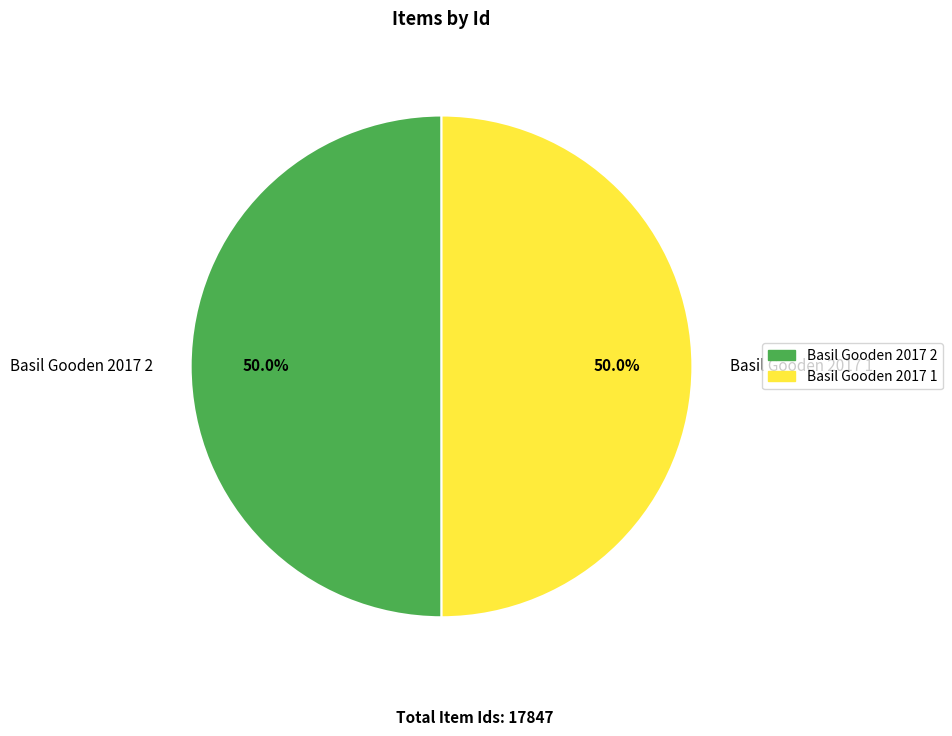

How many segments does this pie chart have?

2